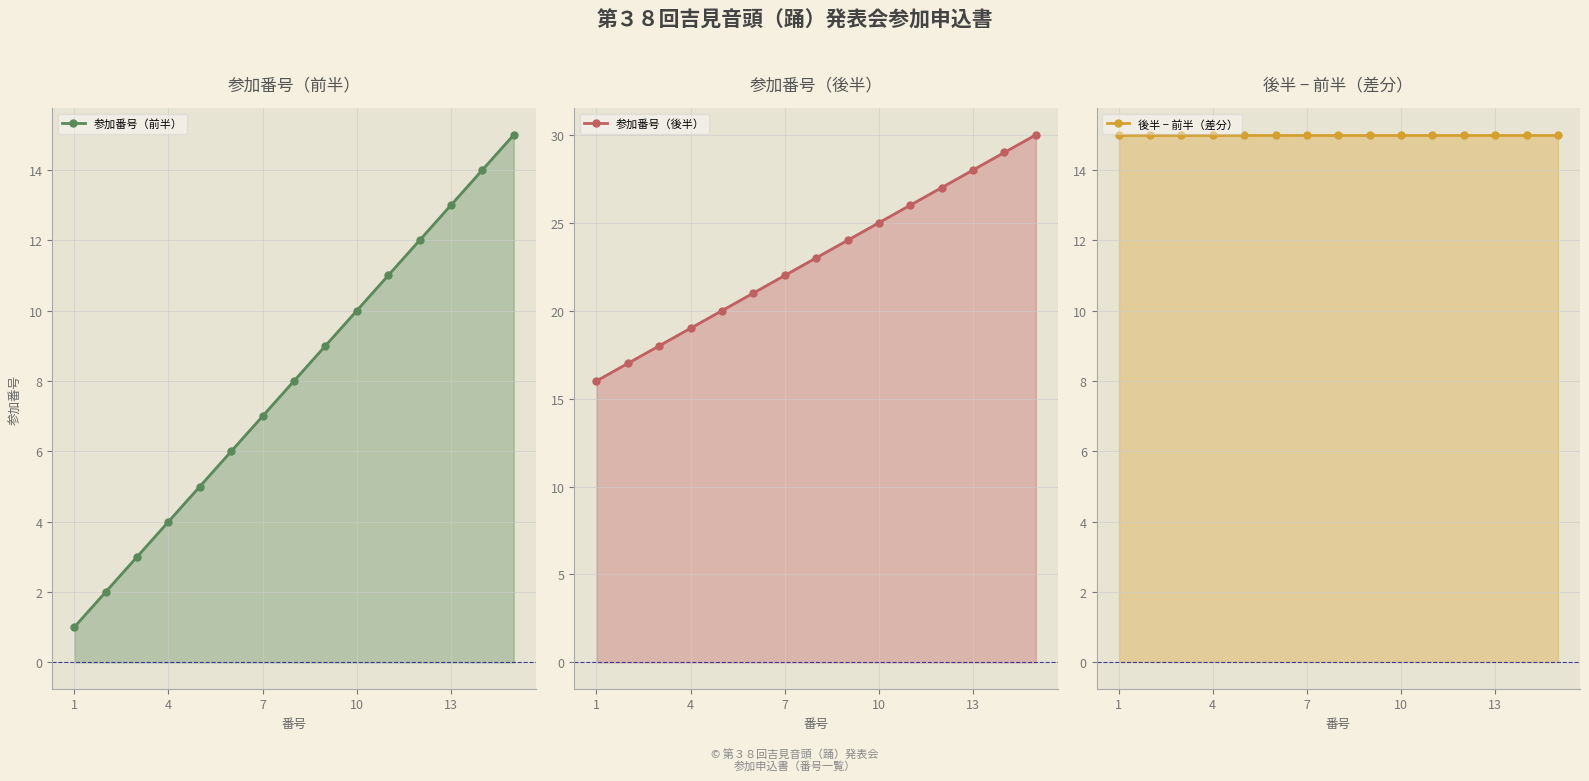

Between 9 and 13, which series saw the biggest shift?

参加番号（前半）